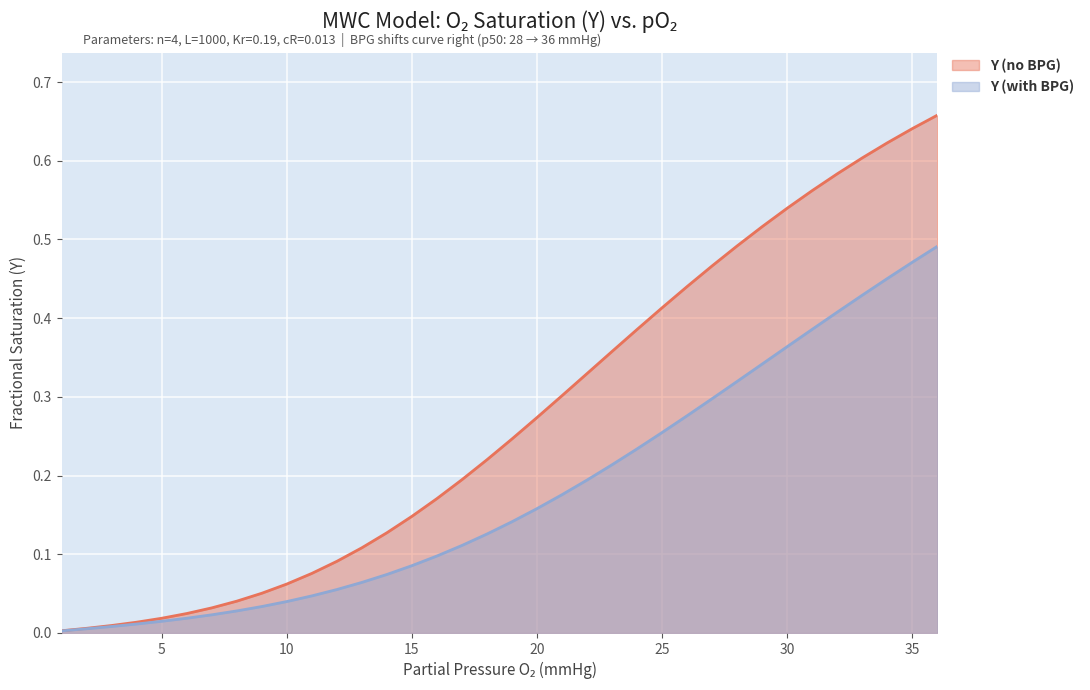

True or false: Y (with BPG) has more than 1 points higher than both neighbors.

False